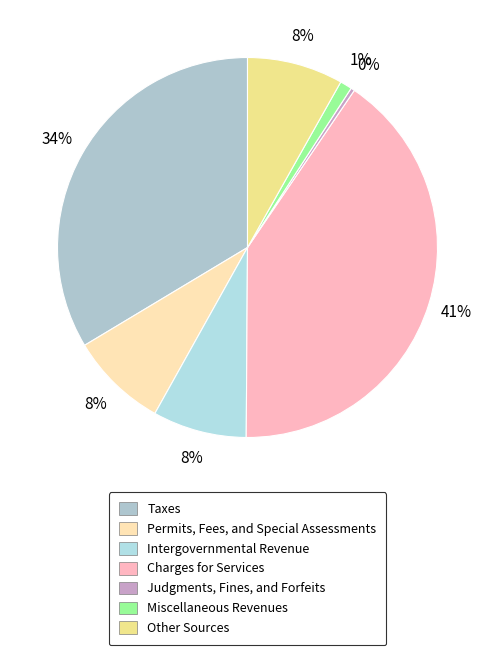

Count the number of slices in the pie.

7